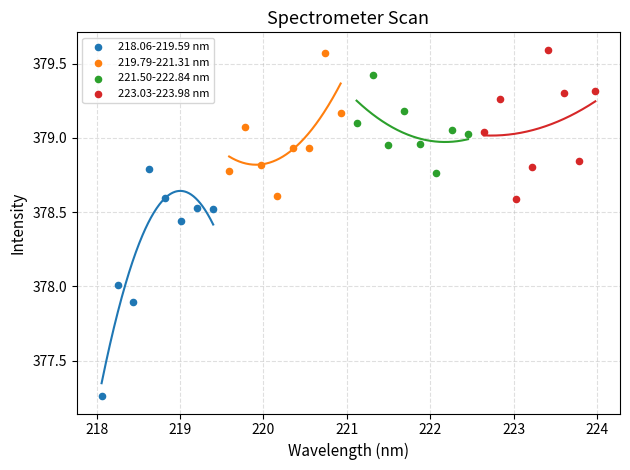

Which series contains the lowest Y value?

218.06-219.59 nm